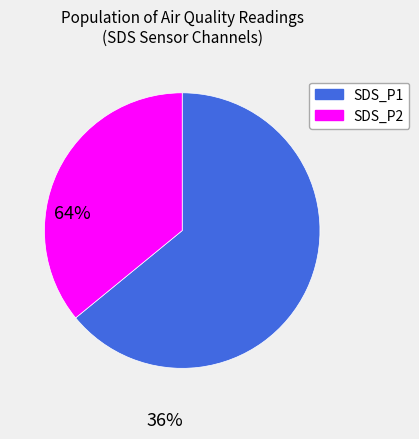

Do SDS_P2 and SDS_P1 together represent more than half of the pie?

Yes